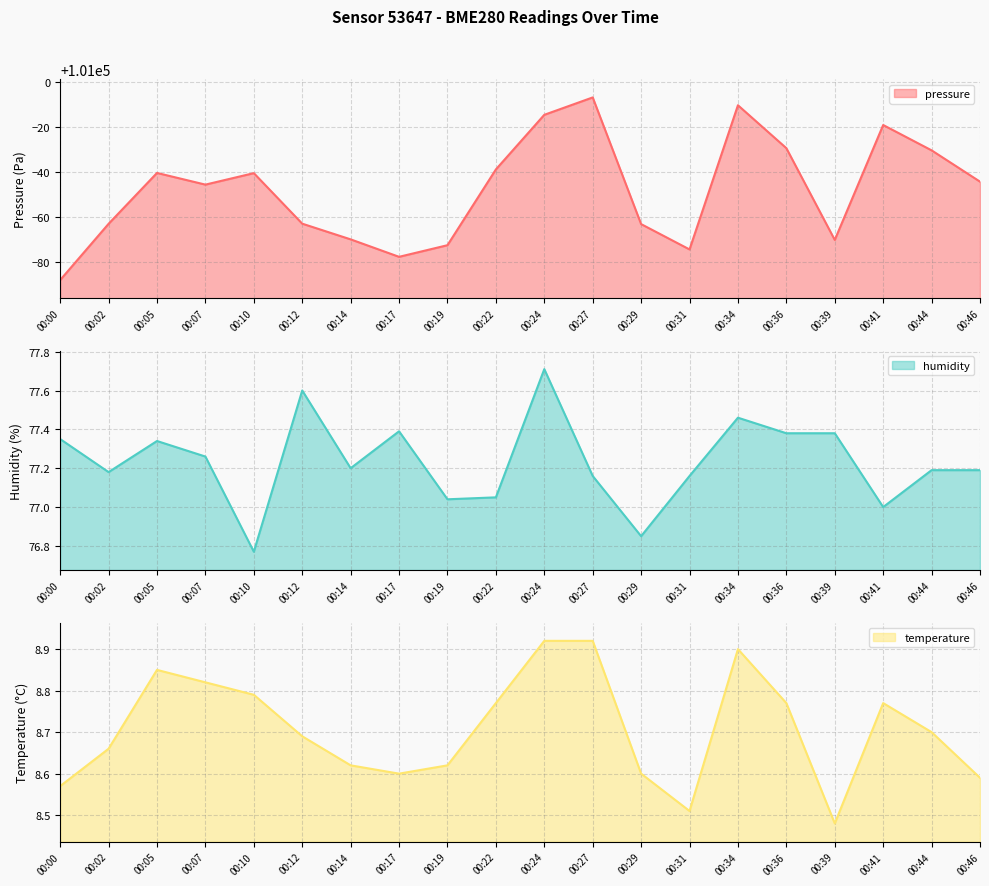

List the series in order of their peak value, lowest first.

temperature, humidity, pressure